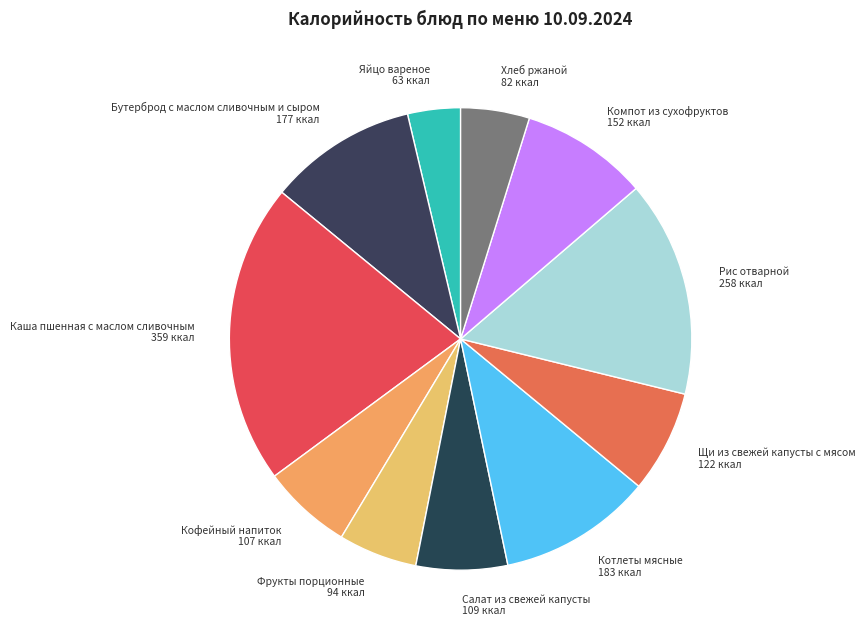

True or false: Кофейный напиток accounts for 6% of the total.

True